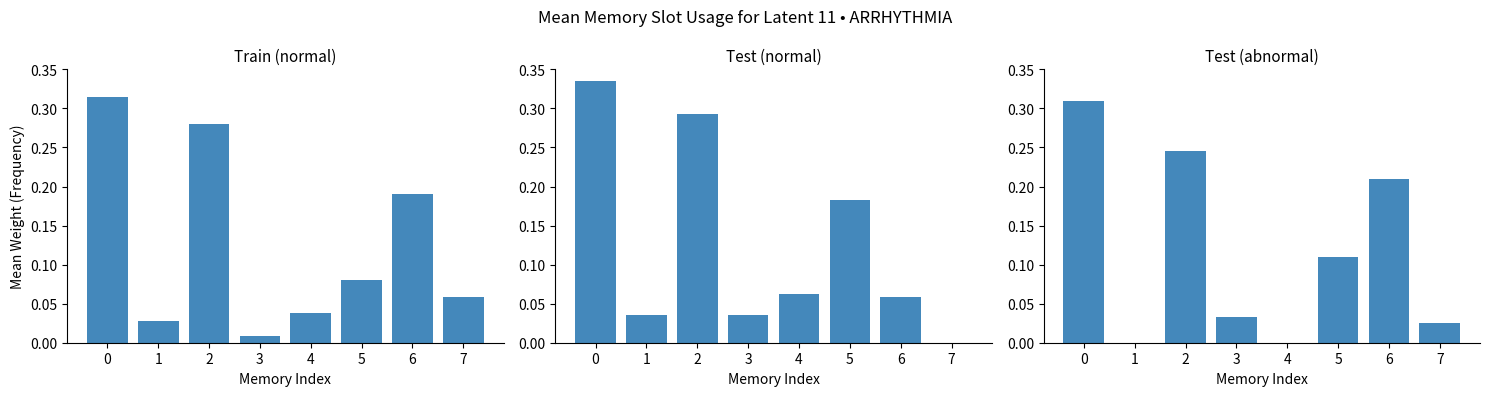

What is the highest value of the Train (normal) series?

0.3